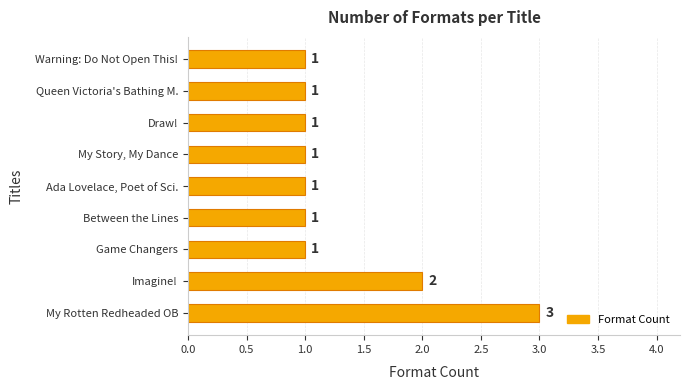

Reading bottom to top, list all the values displayed in this chart.

My Rotten Redheaded OB=3	Imagine!=2	Game Changers=1	Between the Lines=1	Ada Lovelace, Poet of Sci.=1	My Story, My Dance=1	Draw!=1	Queen Victoria's Bathing M.=1	Warning: Do Not Open This!=1